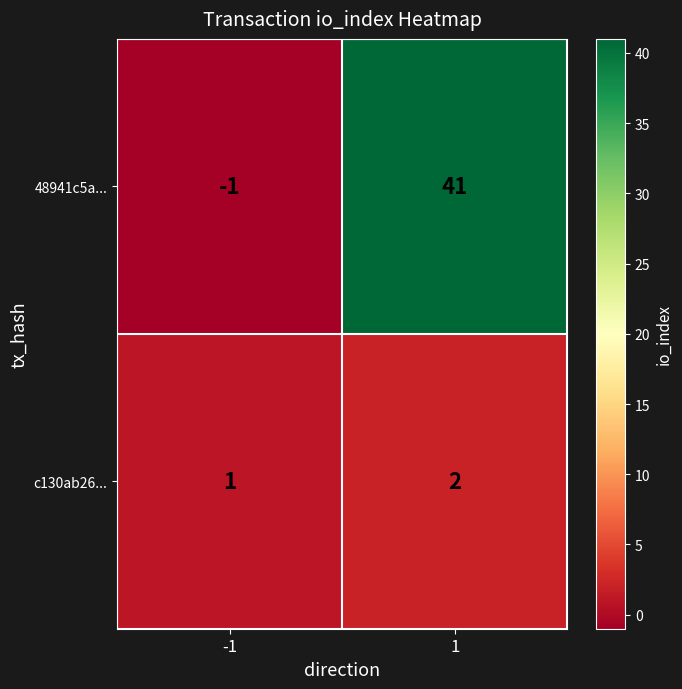

True or false: 48941c5a... has a value of -1 at -1.

True